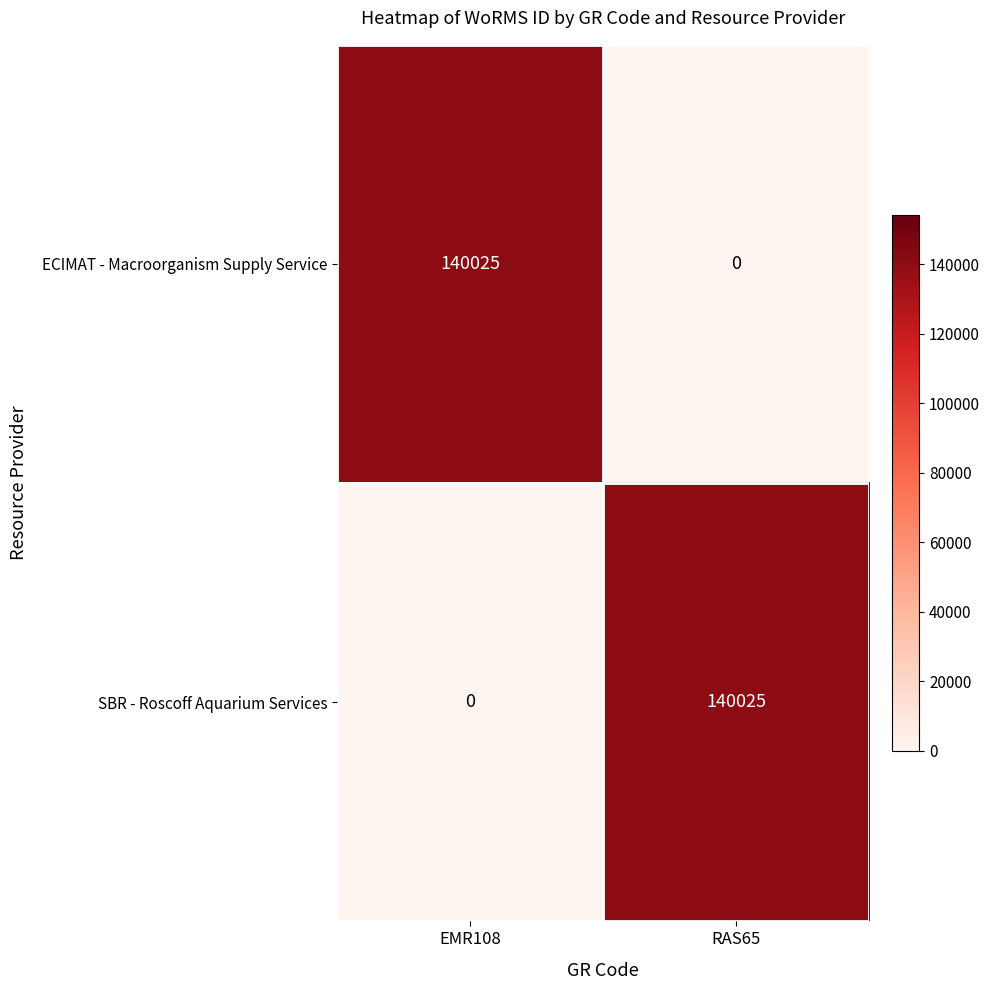

Reading left to right, transcribe all the data shown in this chart.

ECIMAT - Macroorganism Supply Service: 140025	0
SBR - Roscoff Aquarium Services: 0	140025